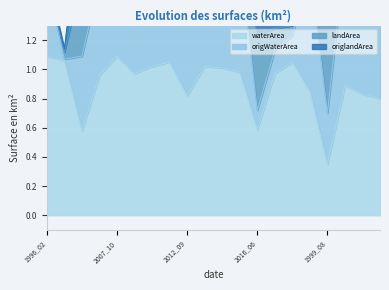

Where is waterArea nearest to the value 0?

1999_08